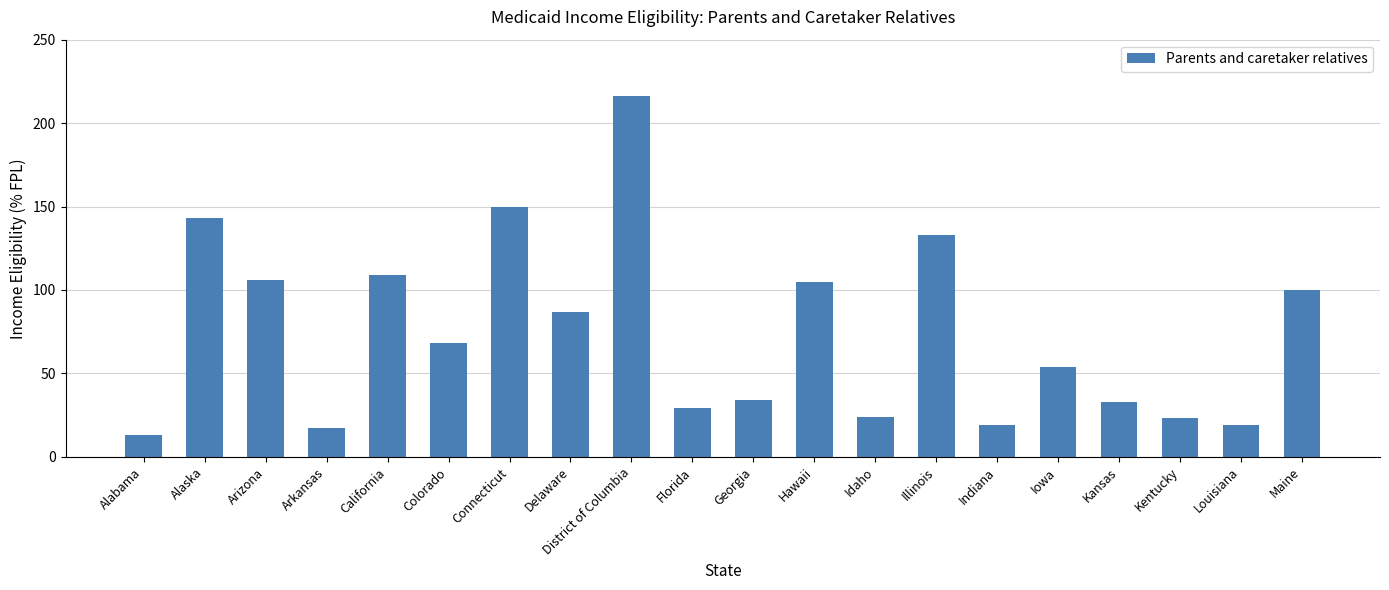

Read the value at California.

109